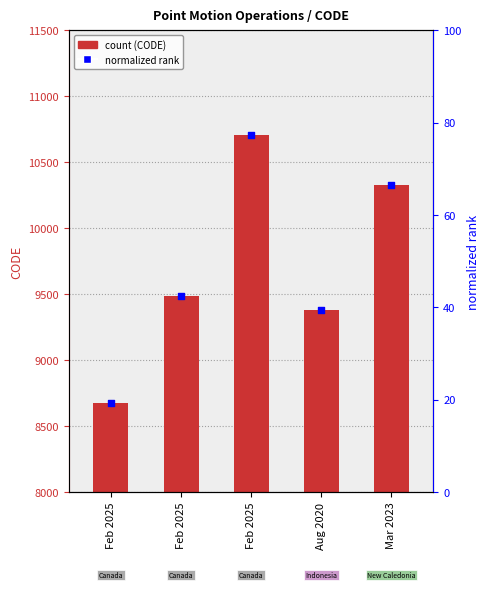

At how many categories does at least one series exceed 612?

5